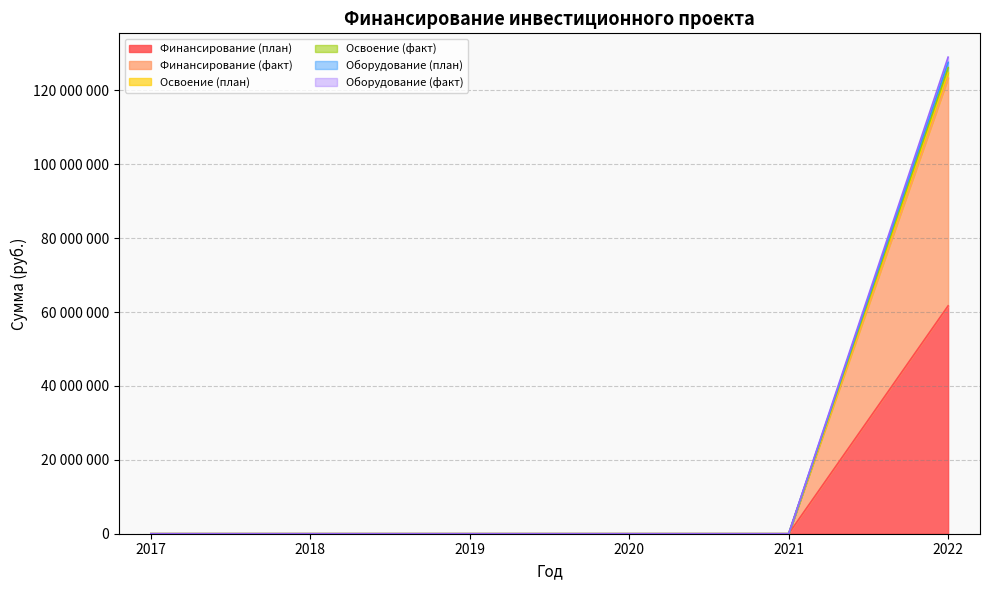

The Освоение (план) series shows 59160788 at 2019. True or false?

False